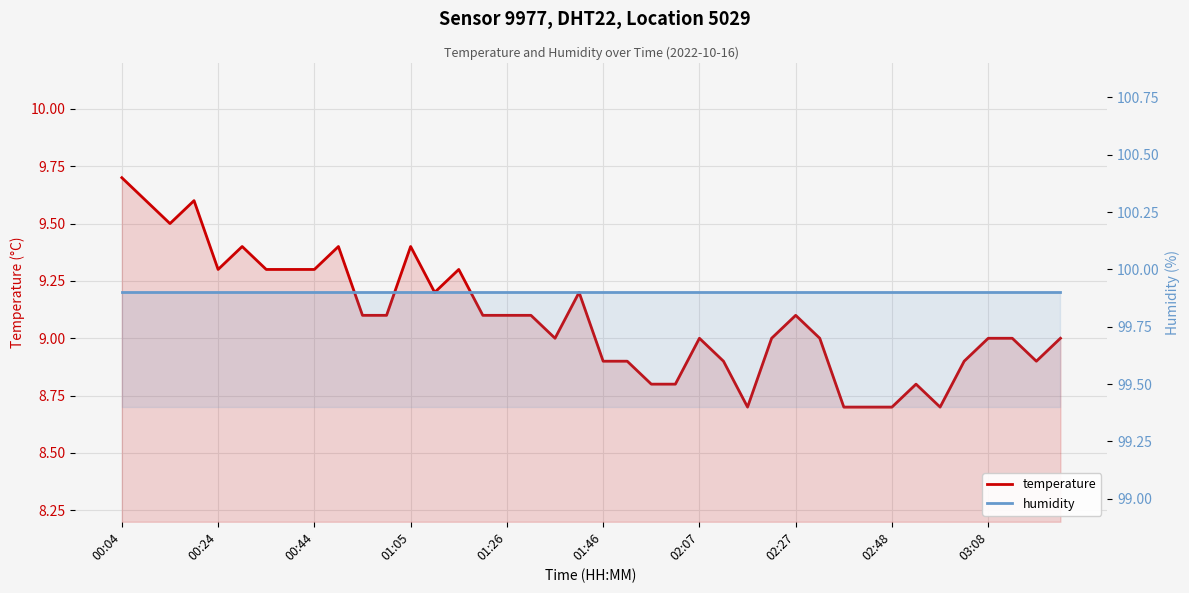

Which category has the lowest value in the temperature series?

26